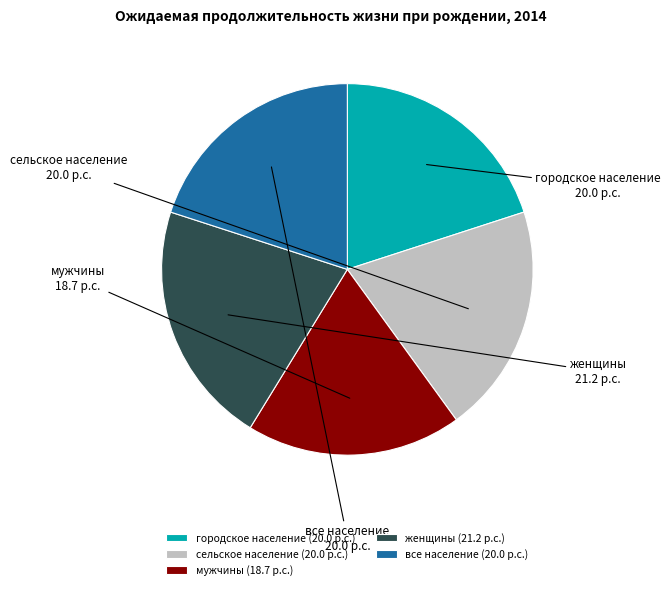

Do все население and городское население together represent more than half of the pie?

No